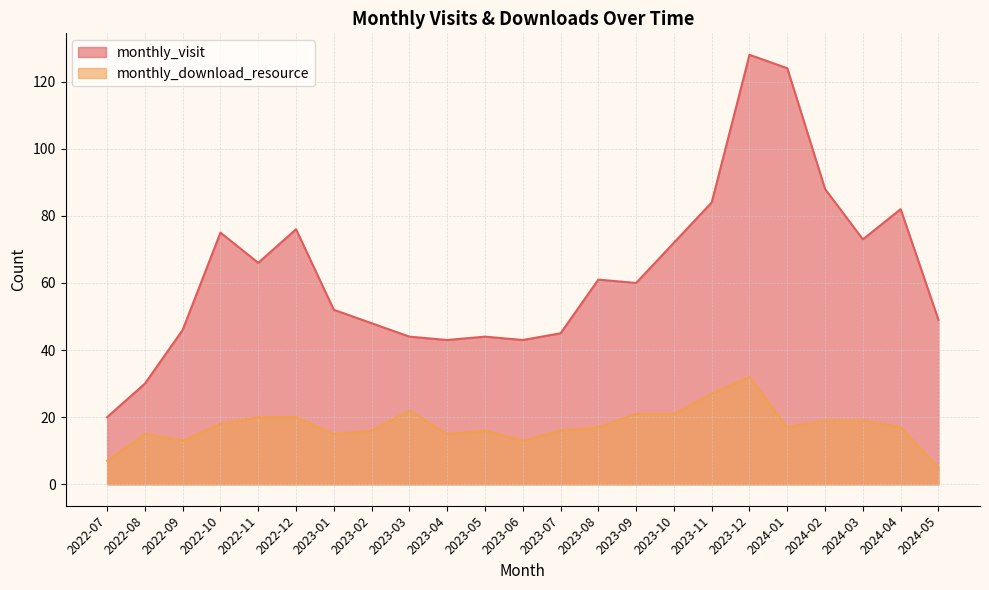

At which category does the chart reach its minimum across all series?

2024-05